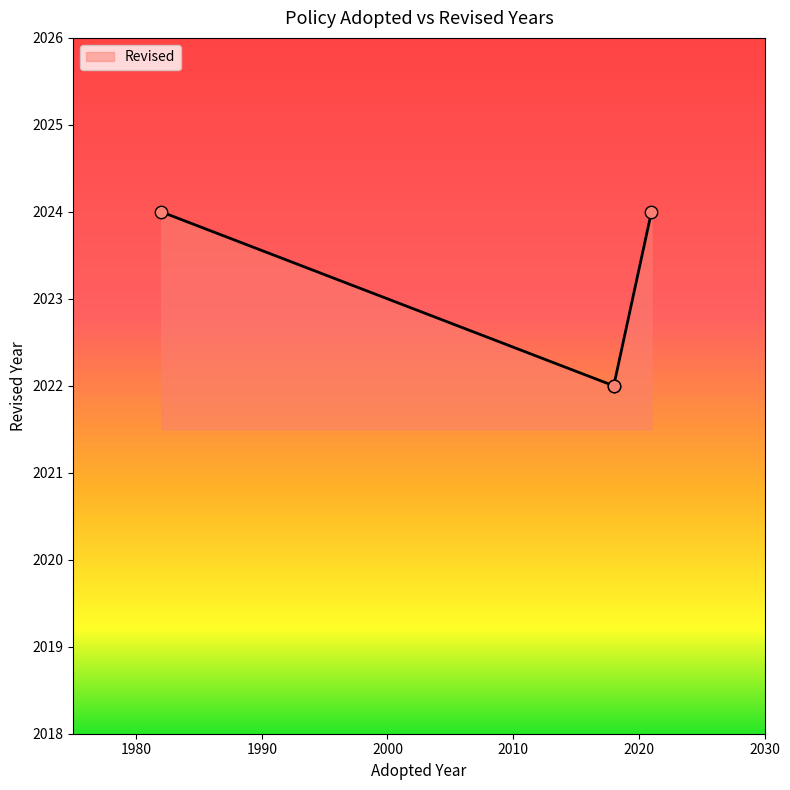

Which has a higher value, 2018 or 2021?

2021